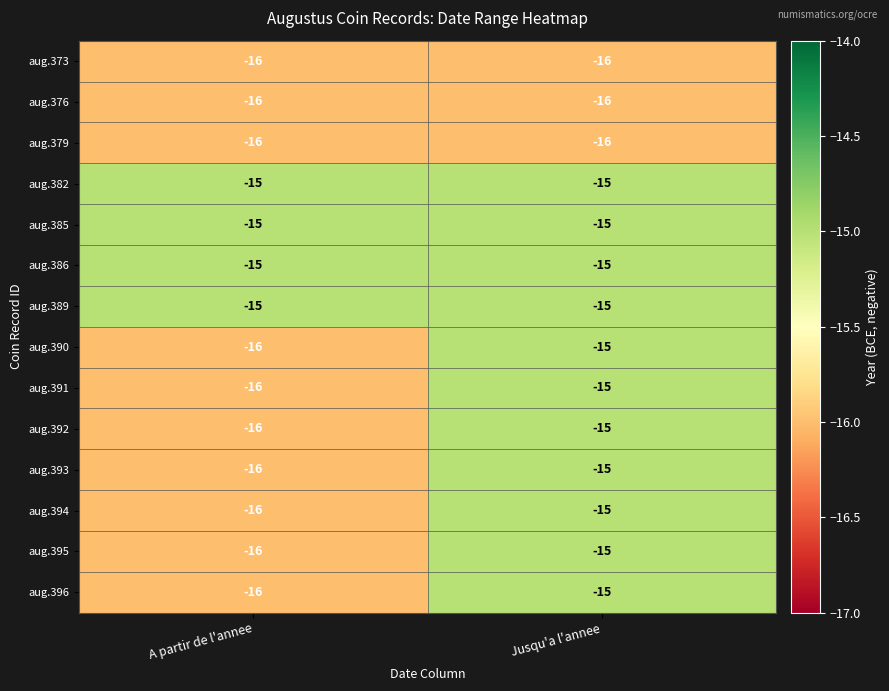

How many distinct data groups are displayed?

14